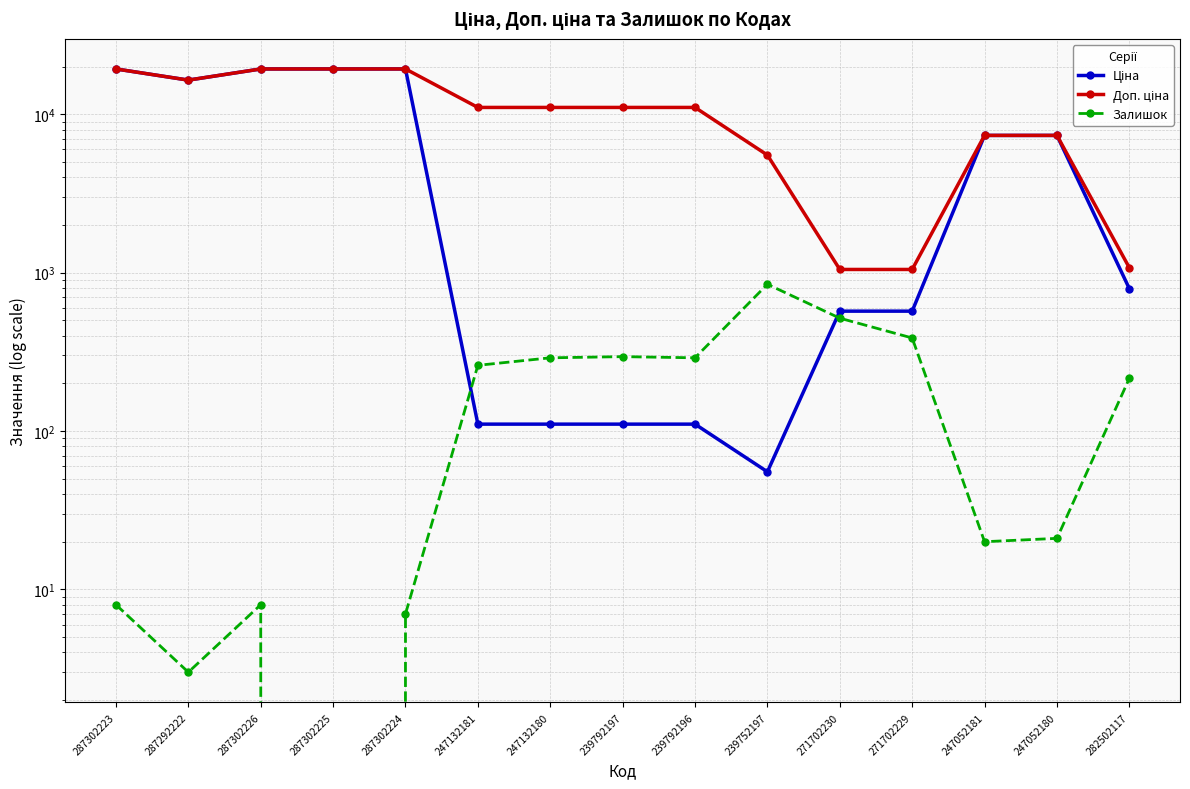

What position from the right is 247052181?

3